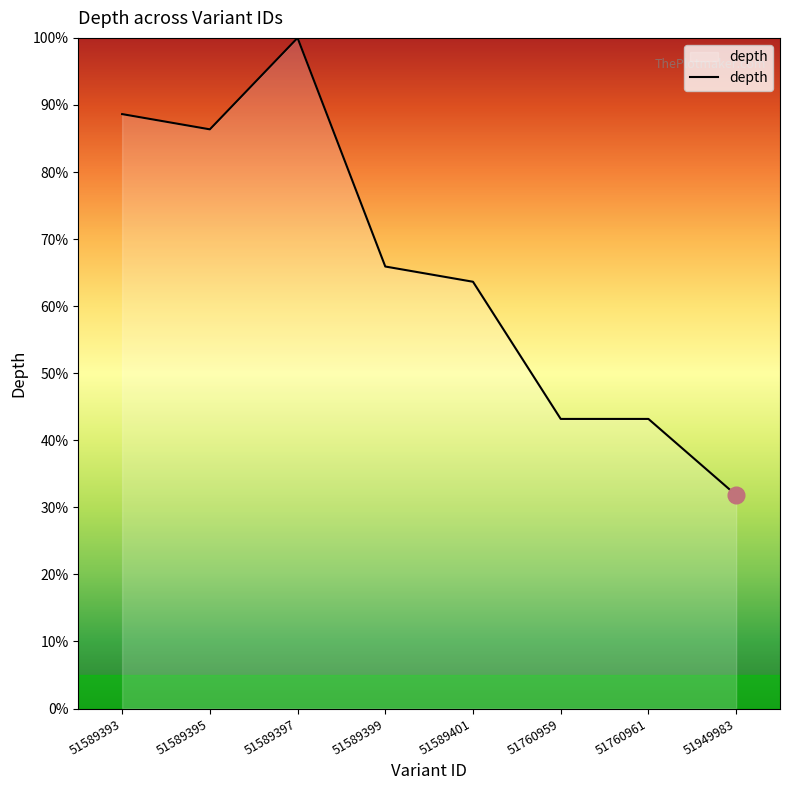

What is the difference between the maximum and minimum values?

68.2